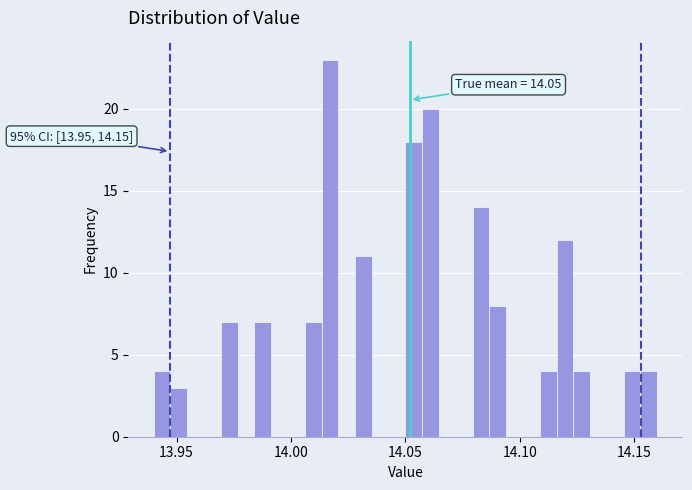

Around what value on the x-axis is the tallest bar? Give the approximate position of its centre, as read against the axis.

14.015